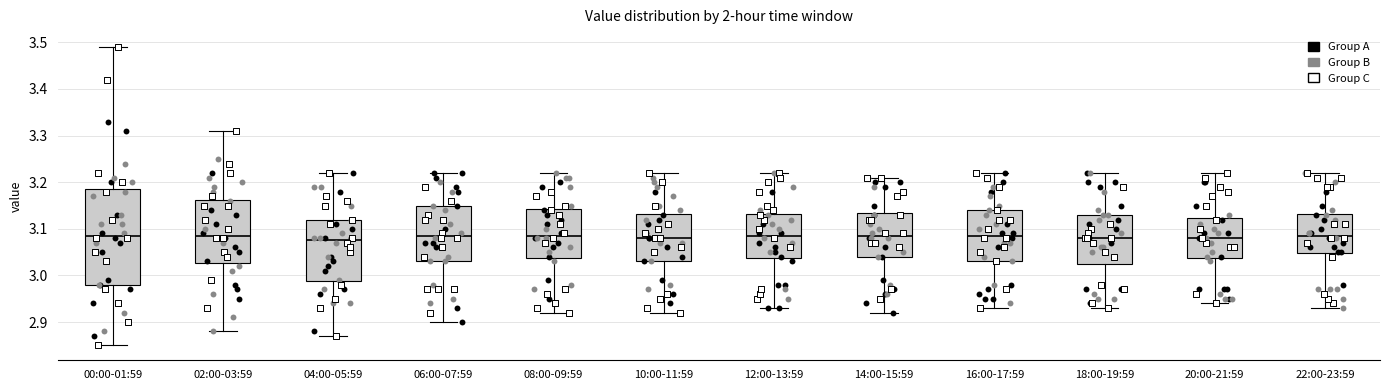

Comparing the boxes themselves (not the whiskers), which one is the tallest?

00:00-01:59